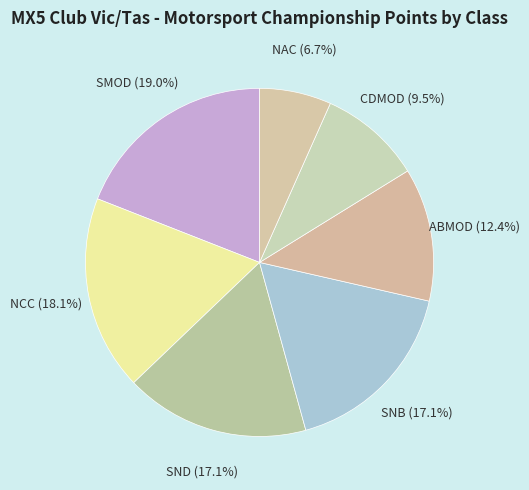

To the nearest percent, what is the difference between the largest and smallest slice percentages?

12%